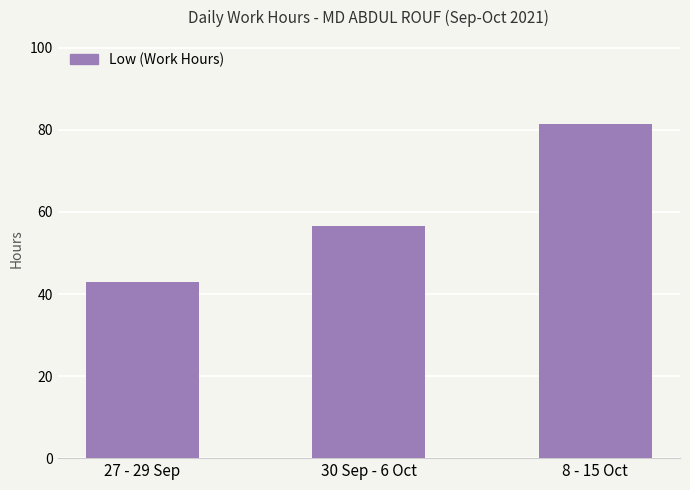

At which label is the value closest to 62?

30 Sep - 6 Oct